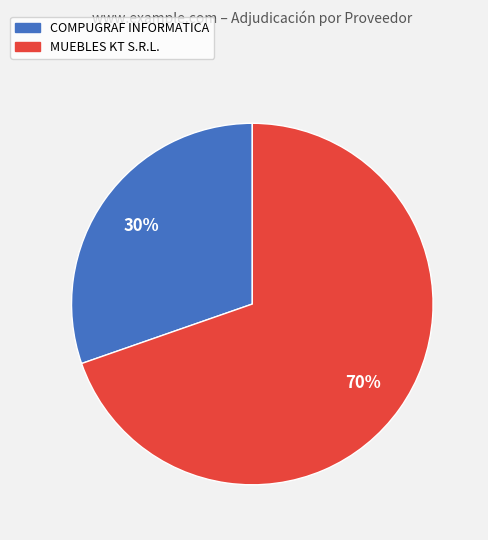

The COMPUGRAF INFORMATICA slice represents 24% of the pie. True or false?

False